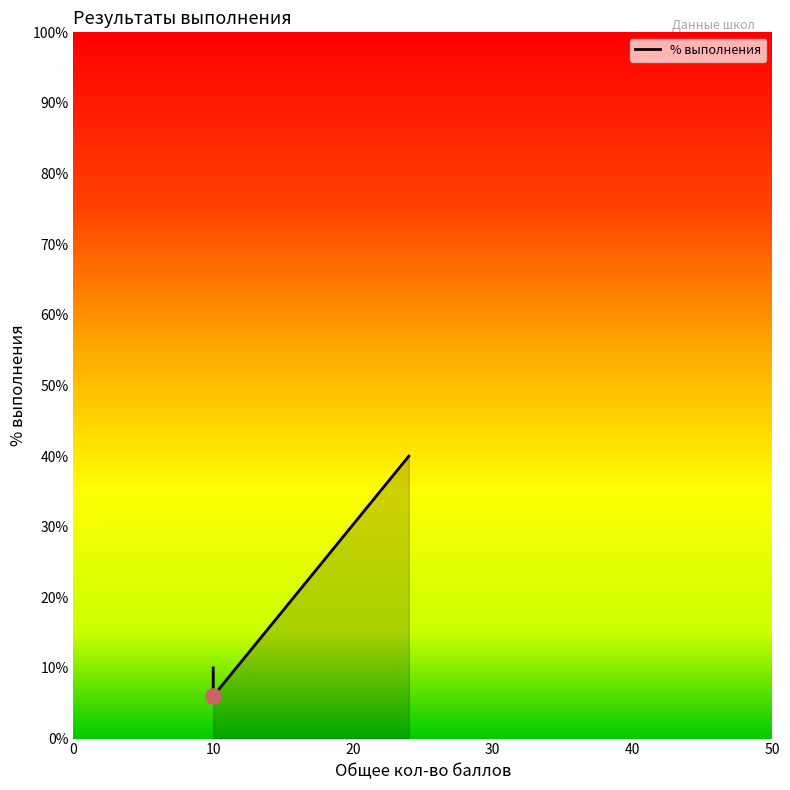

Between 10 and 10, which is larger?

10